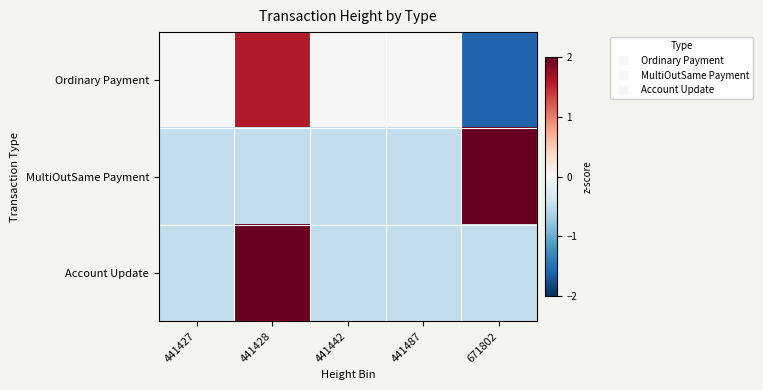

At how many categories does at least one series exceed 1?

2